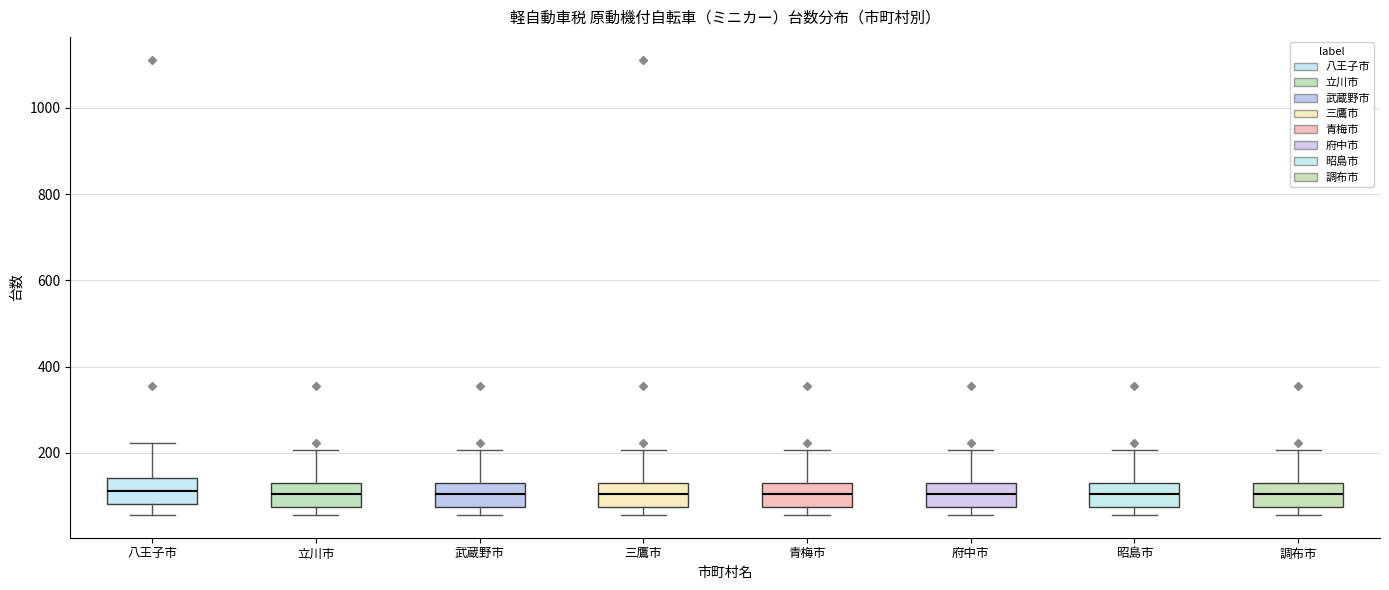

Where is the upper edge of the box for 武蔵野市 on the y-axis? The values are not printed on the chart, so give them approximately, as read against the axis.

140